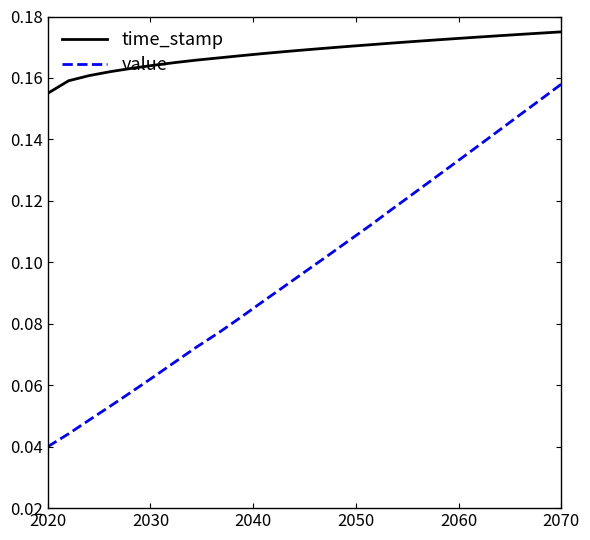

Which series has the widest spread of values?

value